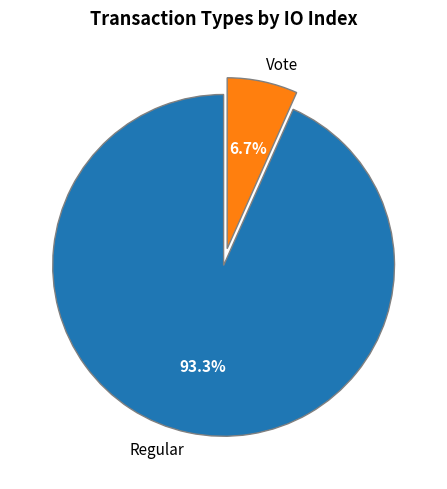

Rank the categories by value from highest to lowest.

Regular, Vote